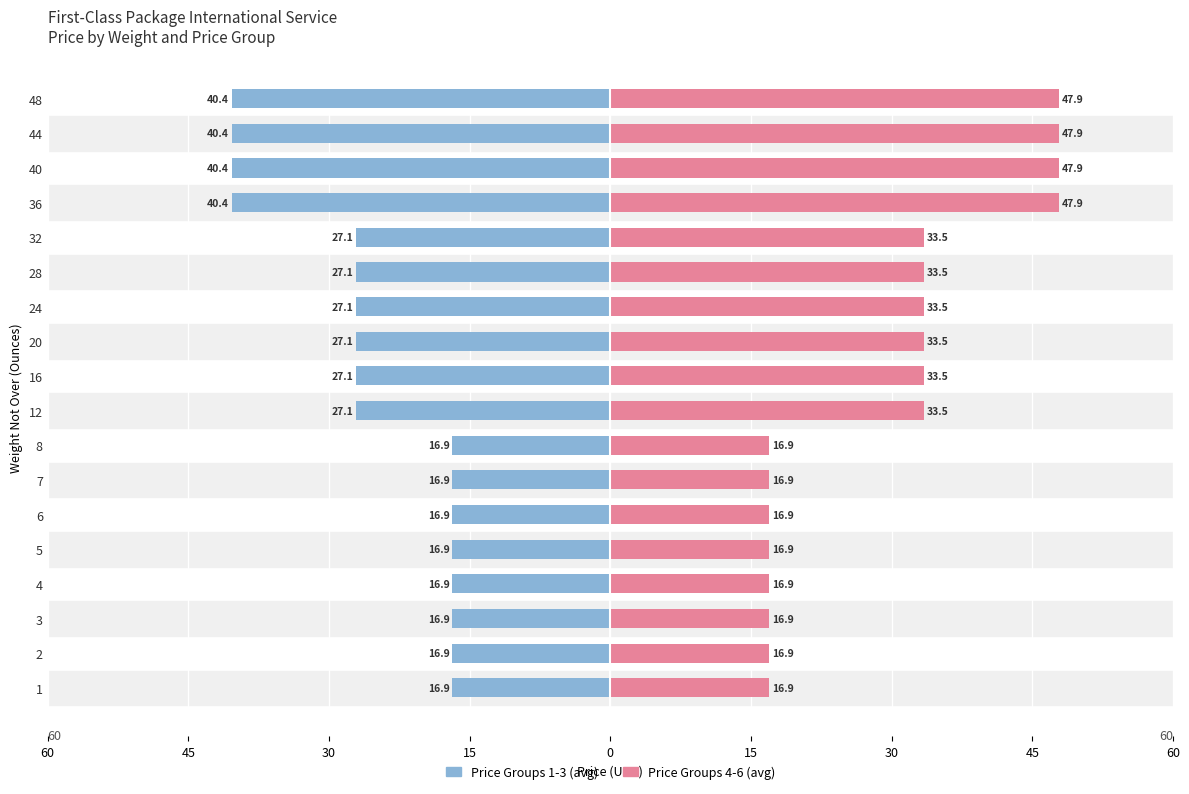

True or false: Price Groups 4-6 (avg) has a value of 13.7 at 20.

False